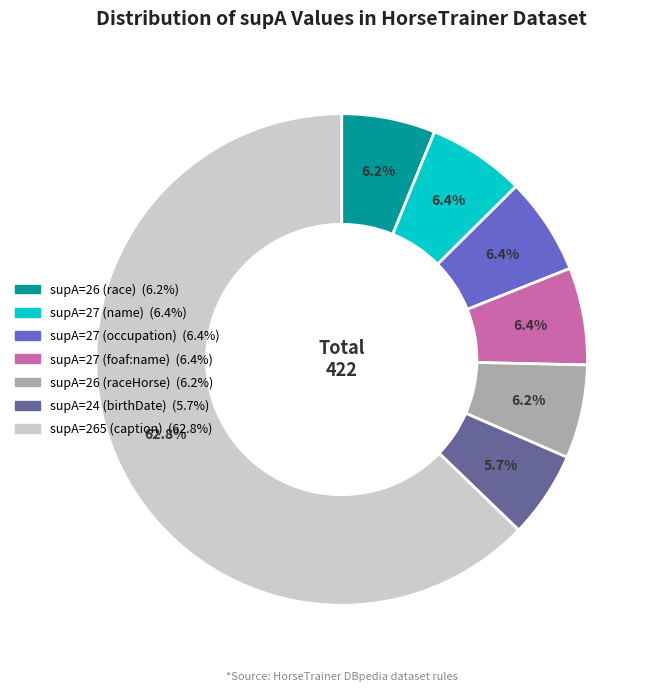

Count the number of slices in the pie.

7